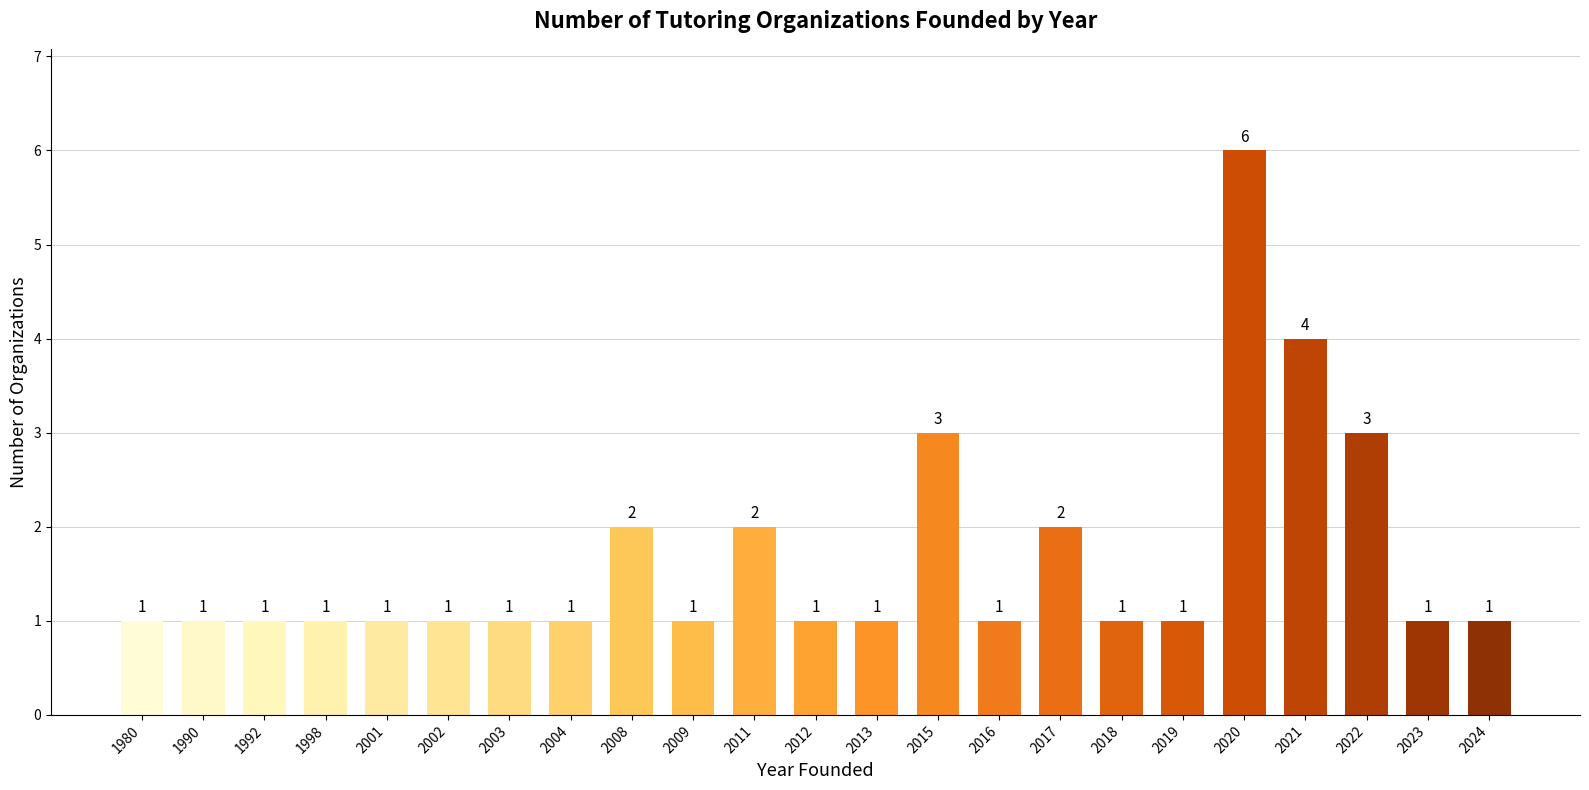

The chart shows a value of 3 at 2015. True or false?

True